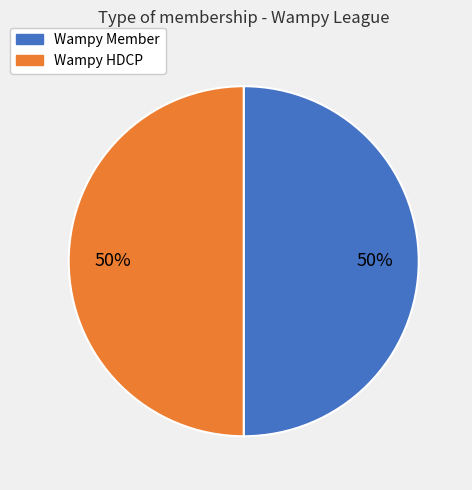

To the nearest percent, what is the average slice percentage?

50%